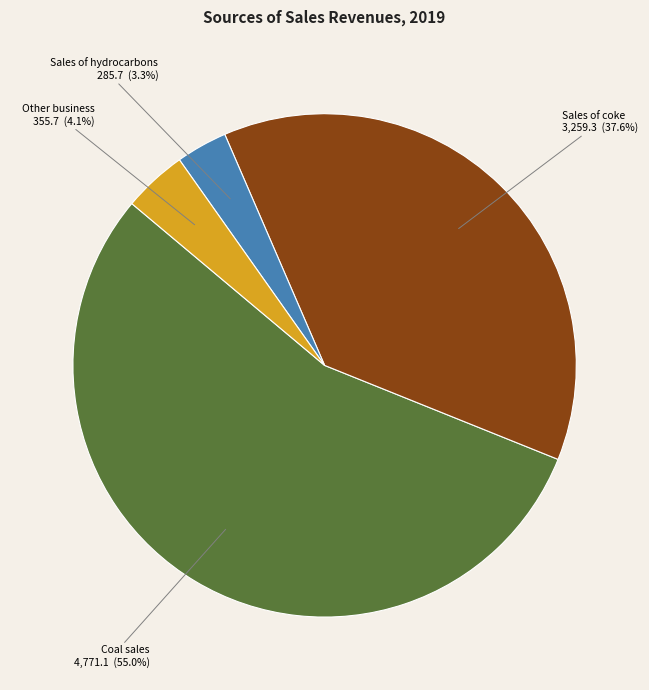

Is there any slice that represents more than half of the pie?

Yes